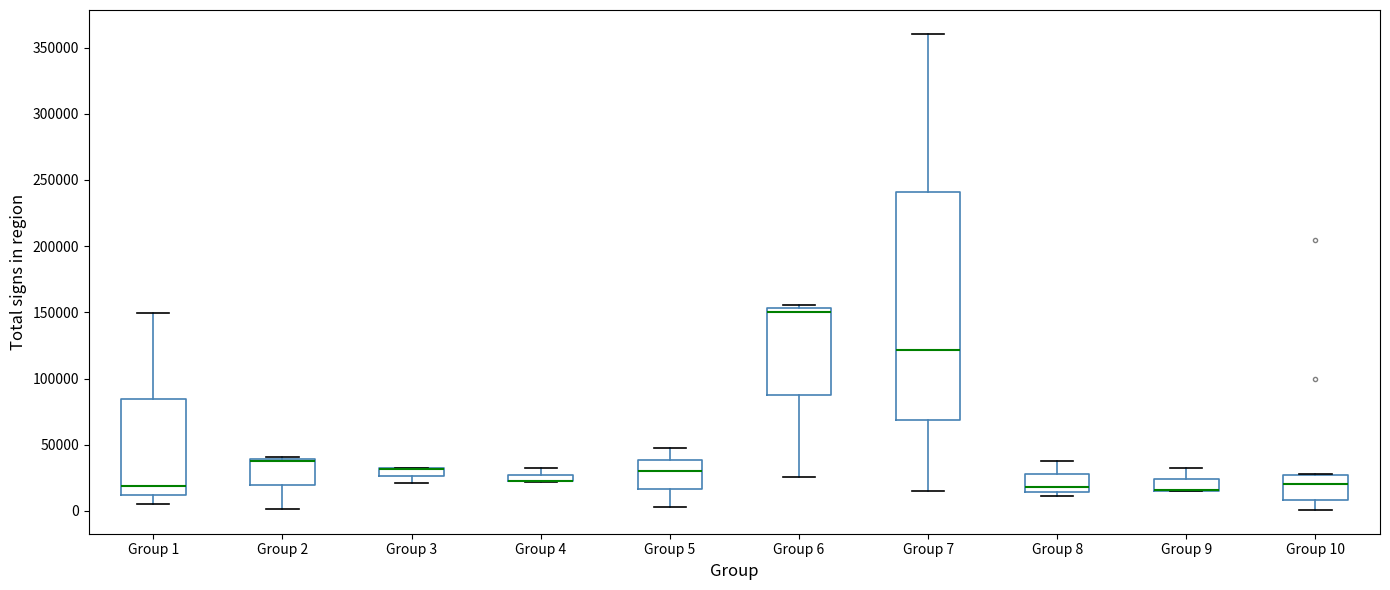

Comparing the boxes themselves (not the whiskers), which one is the tallest?

Group 7